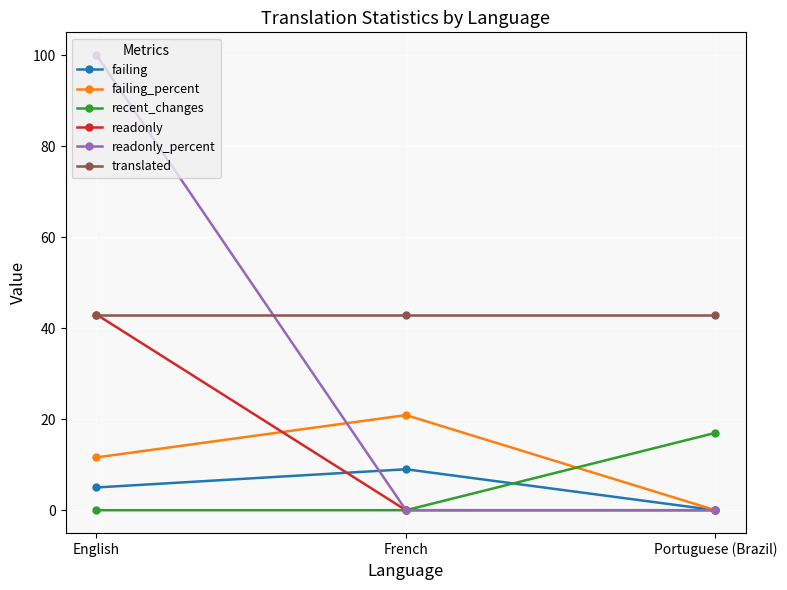

List the labels in order of failing_percent value, largest first.

French, English, Portuguese (Brazil)